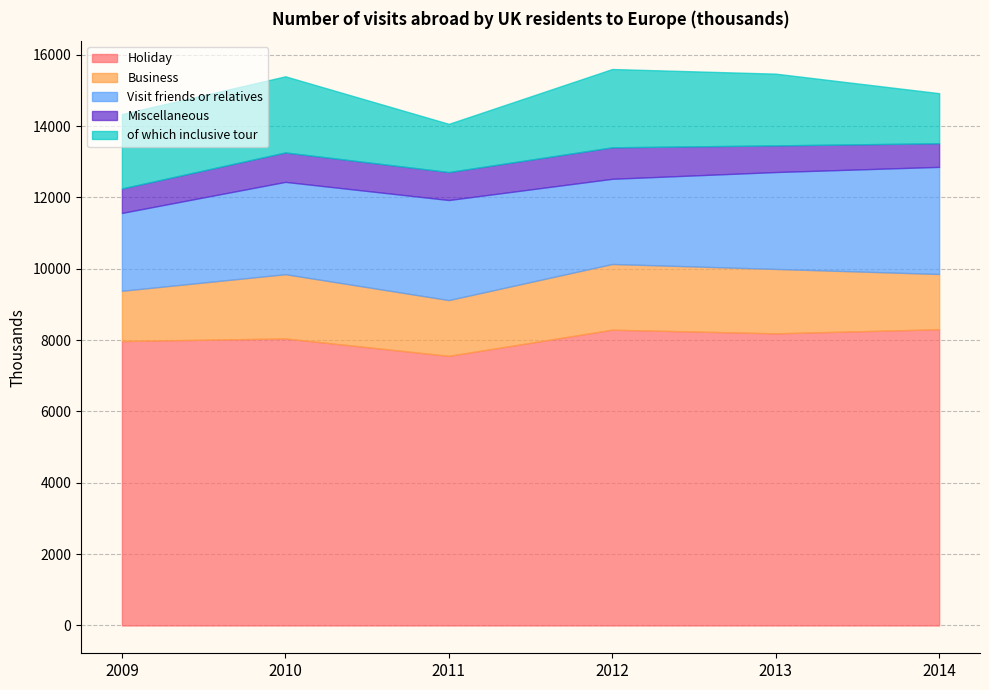

How many interior local peaks does the Visit friends or relatives series have?

1